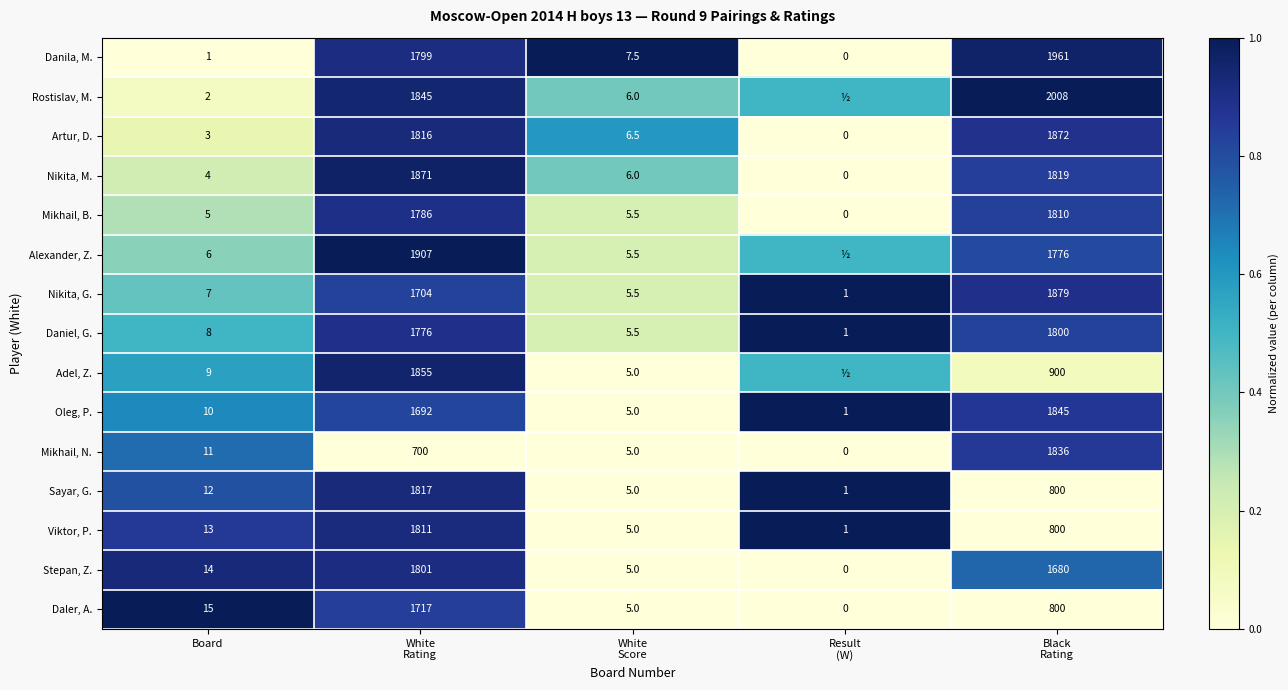

Between Board and White
Score, which is larger?

White
Score